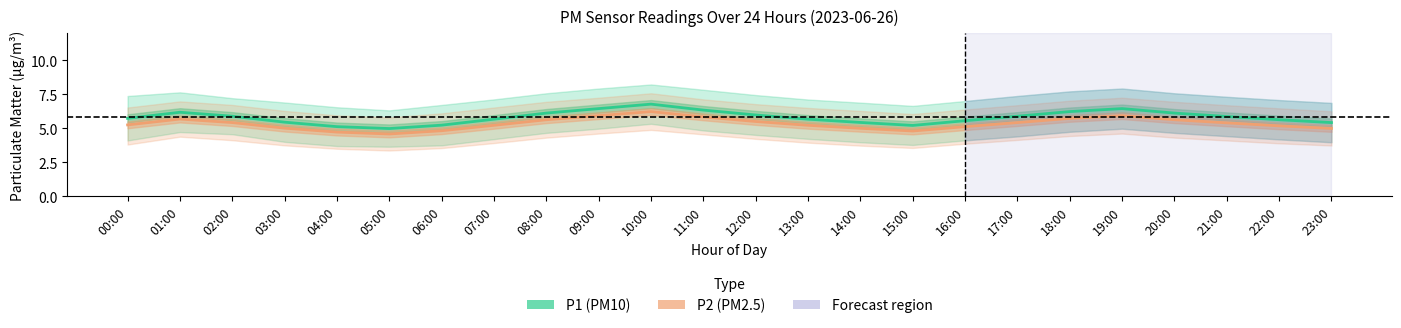

Count the number of categories in the chart.

24